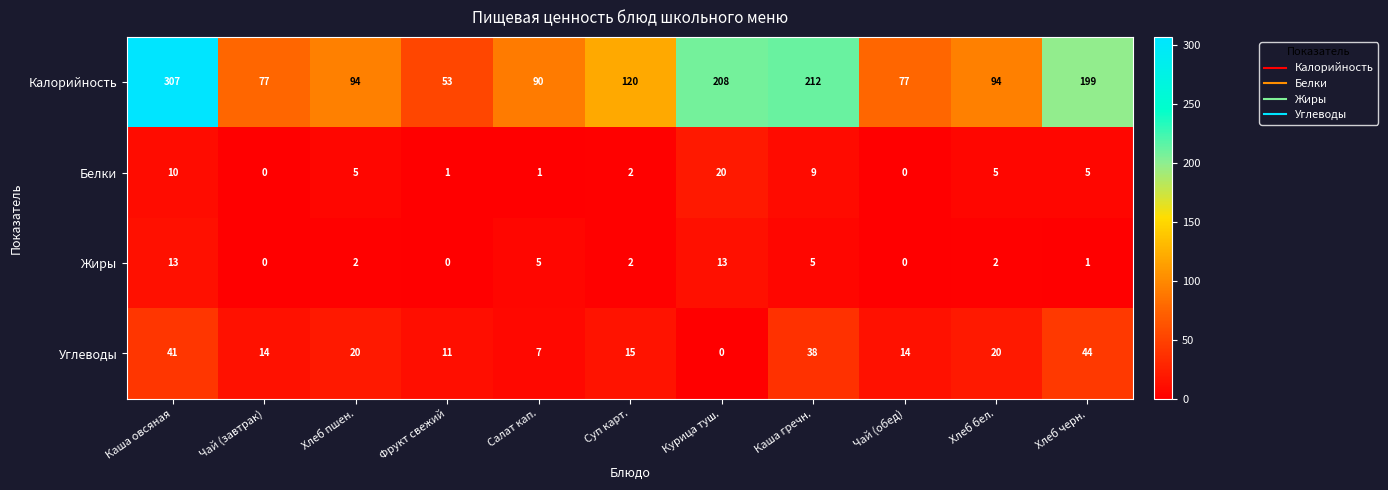

What is the total value across all series at Чай (завтрак)?

91